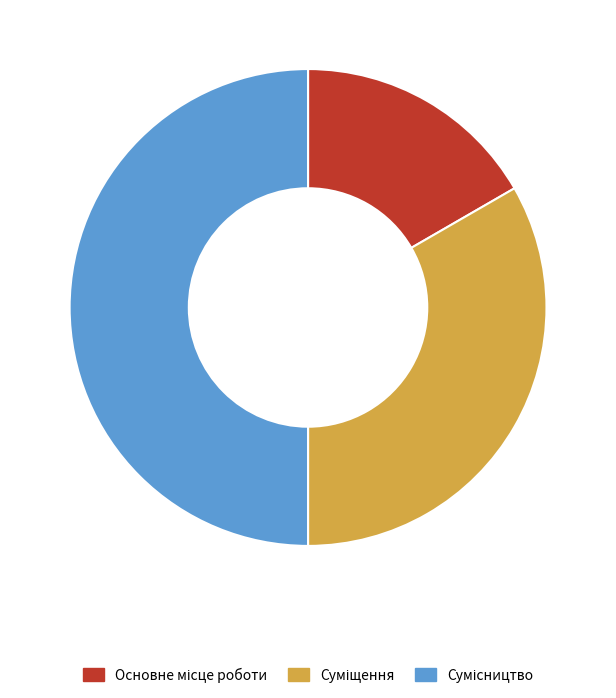

Rank the categories by value from lowest to highest.

Основне місце роботи, Суміщення, Сумісництво